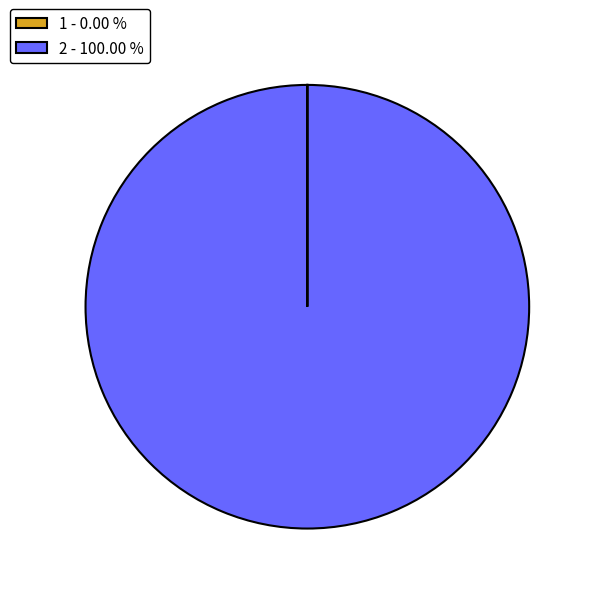

Is there a majority slice in this chart?

Yes